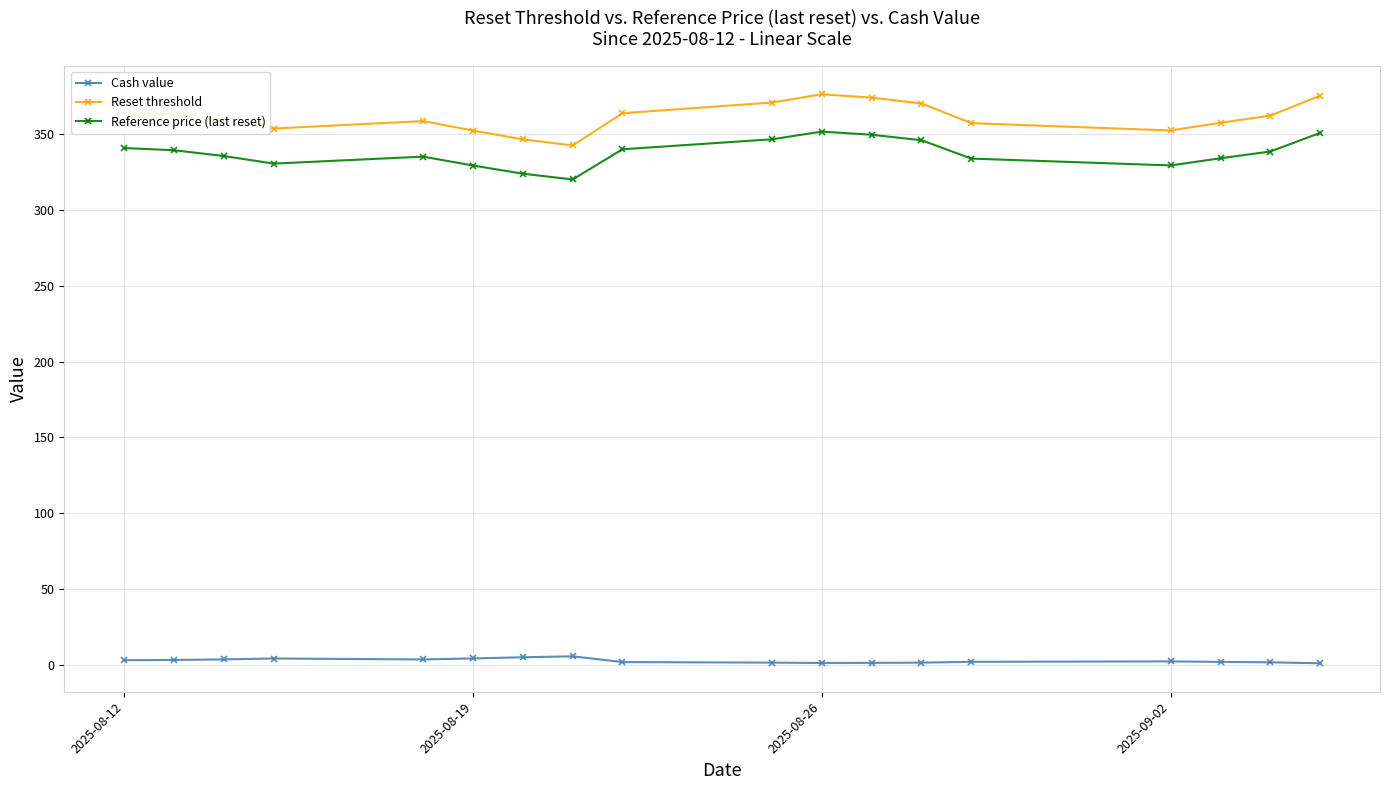

Which series has the largest total across all categories?

Reset threshold